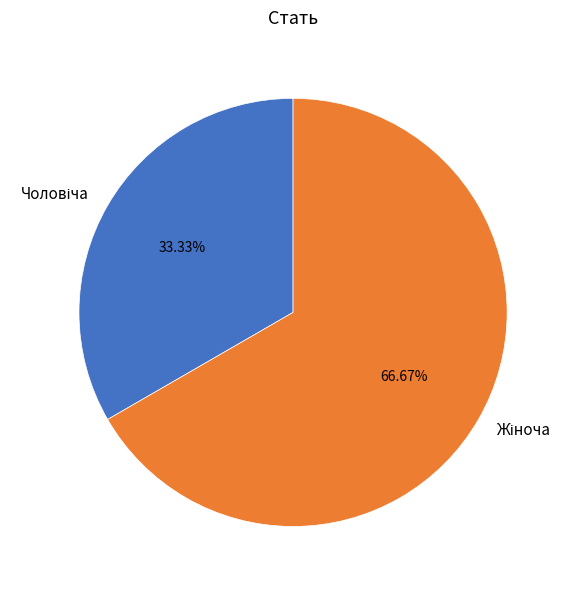

Is there any slice that represents more than half of the pie?

Yes